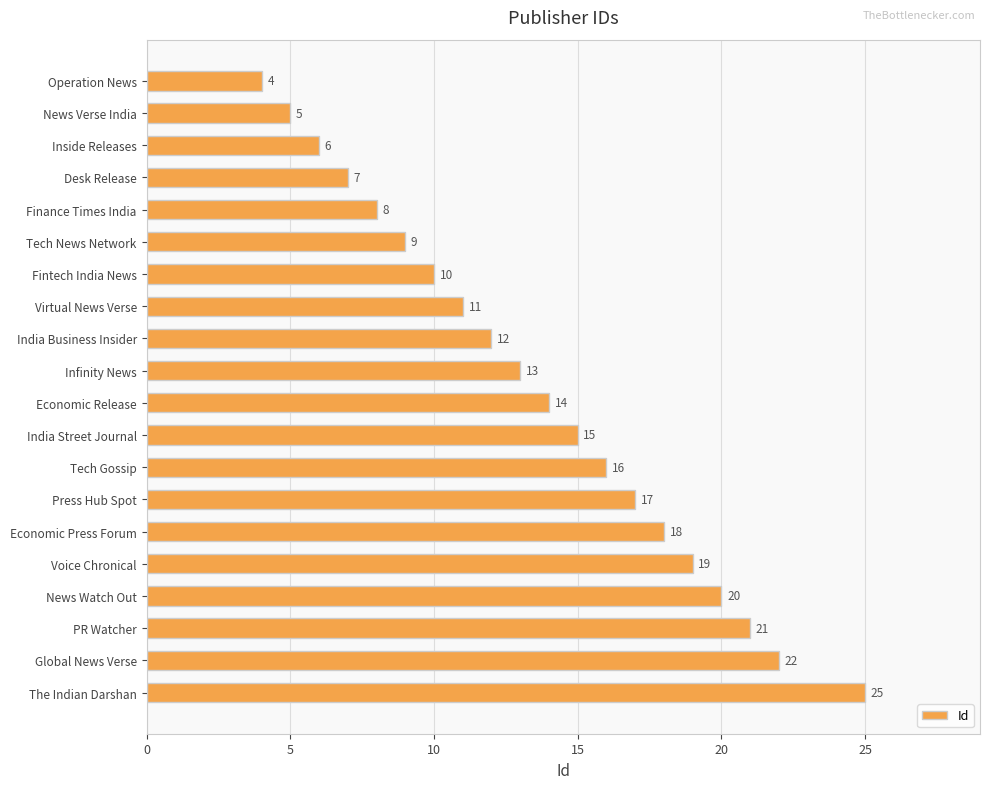

What is the average value?

14